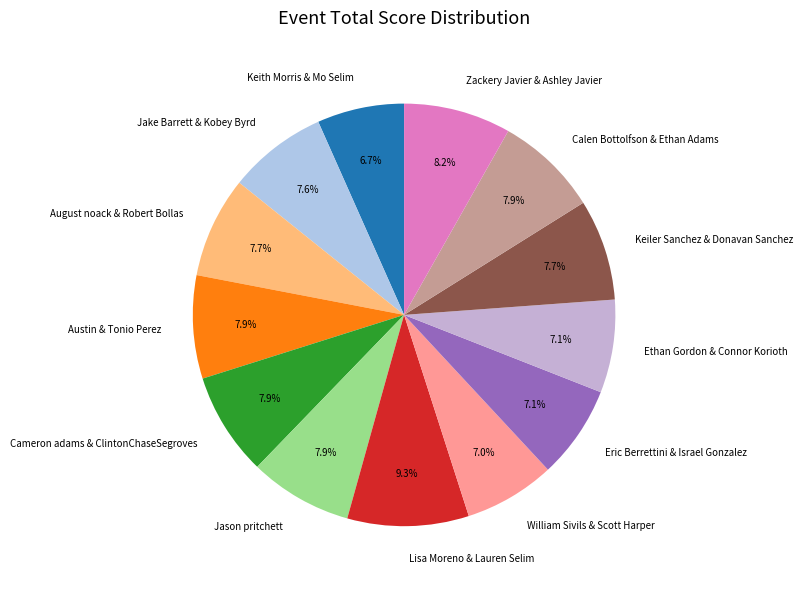

To the nearest percent, what is the average slice percentage?

8%